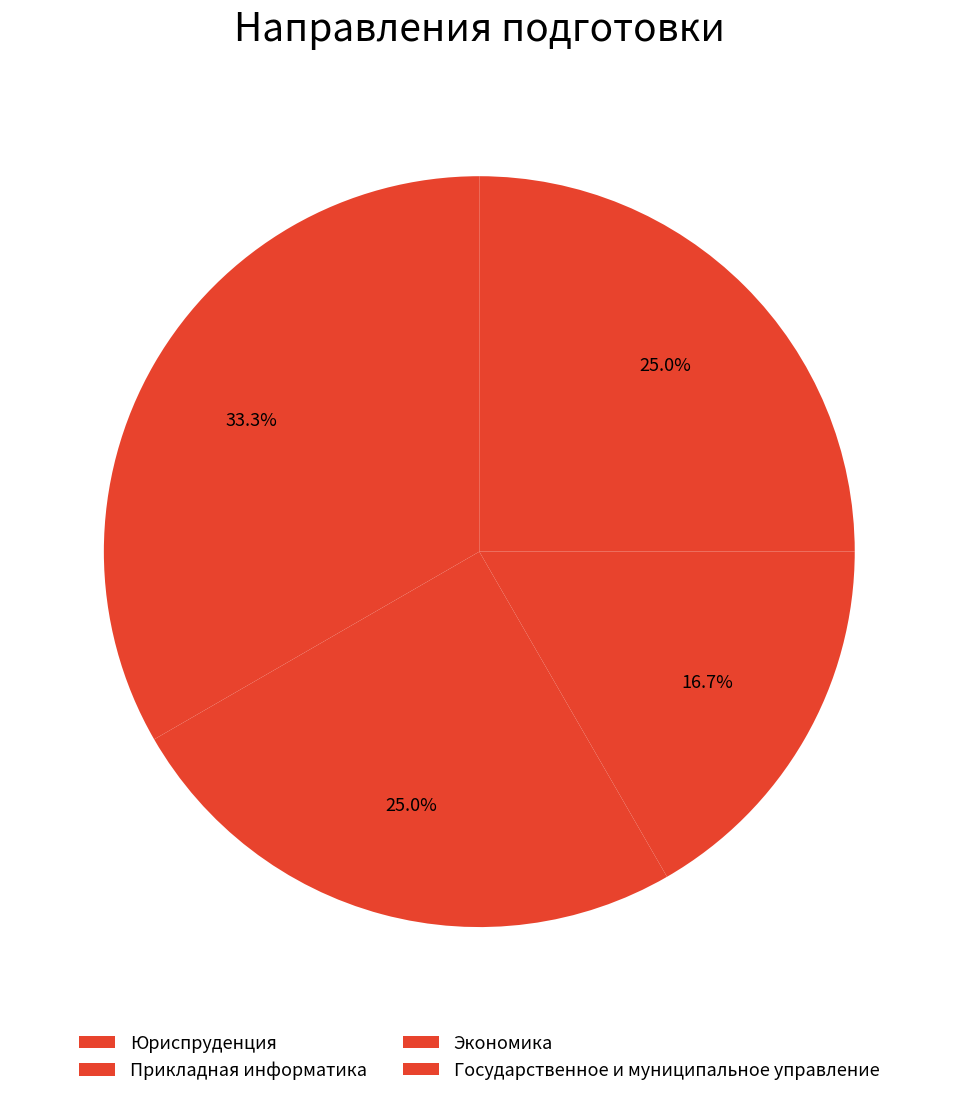

How many slices are in this pie chart?

4